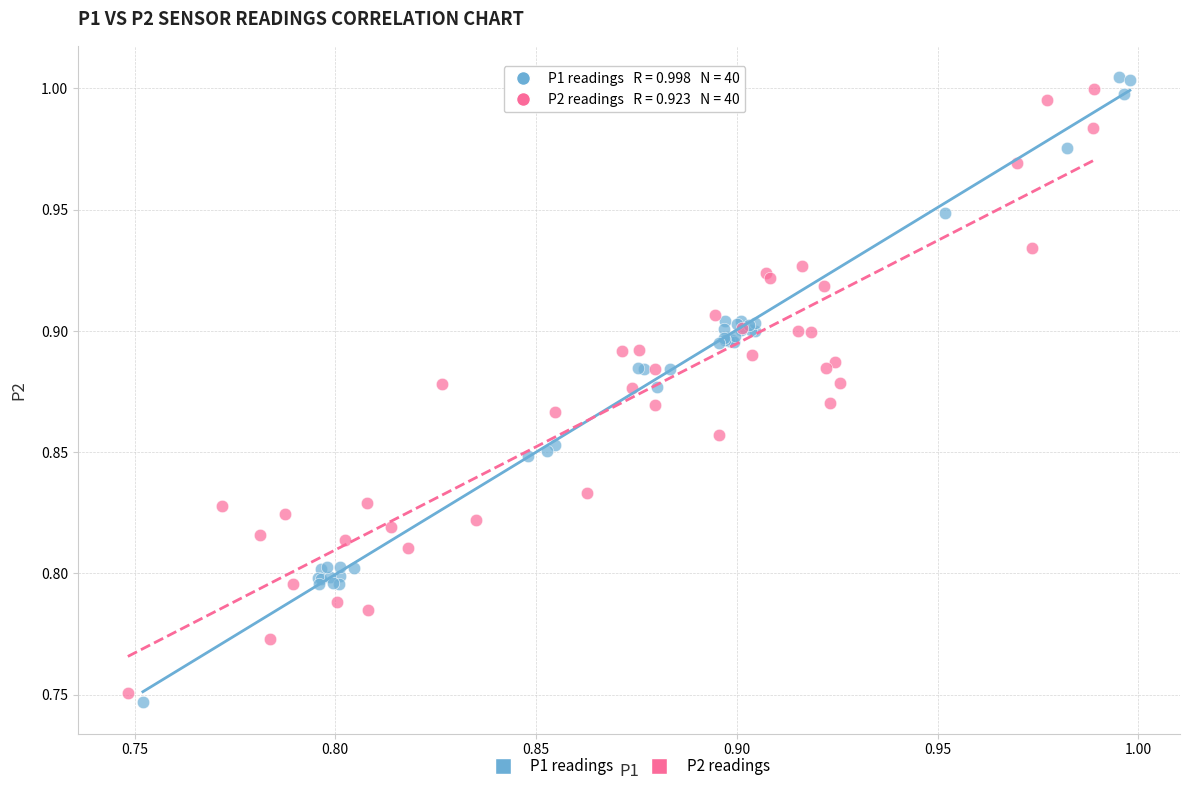

Which series has the widest spread of Y values?

P1 readings